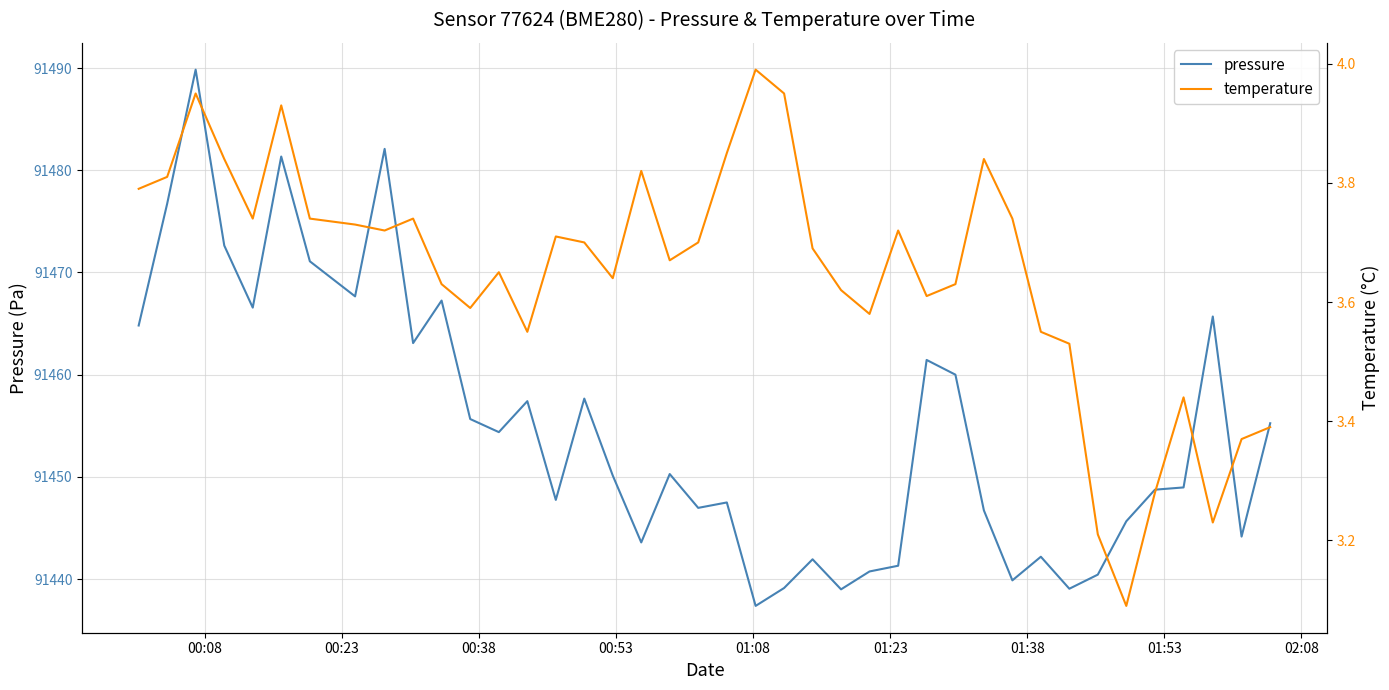

Does the chart have visible grid lines?

Yes